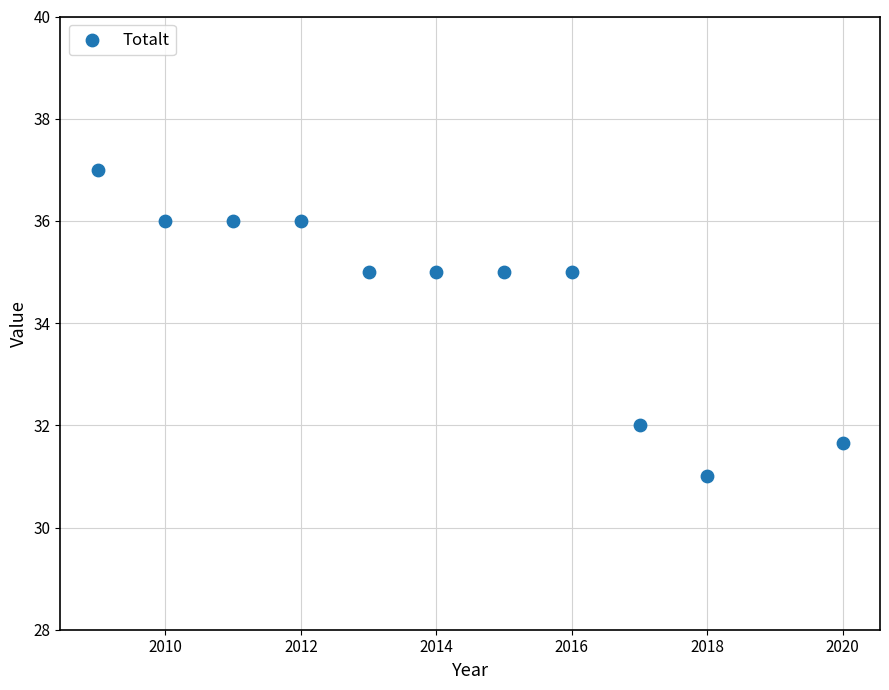

What is the range of X values (max minus min)?

11.0